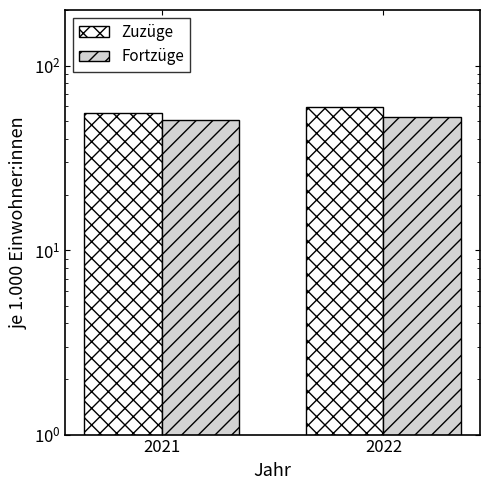

What is the difference between the Fortzüge values at 2022 and 2021?

2.1